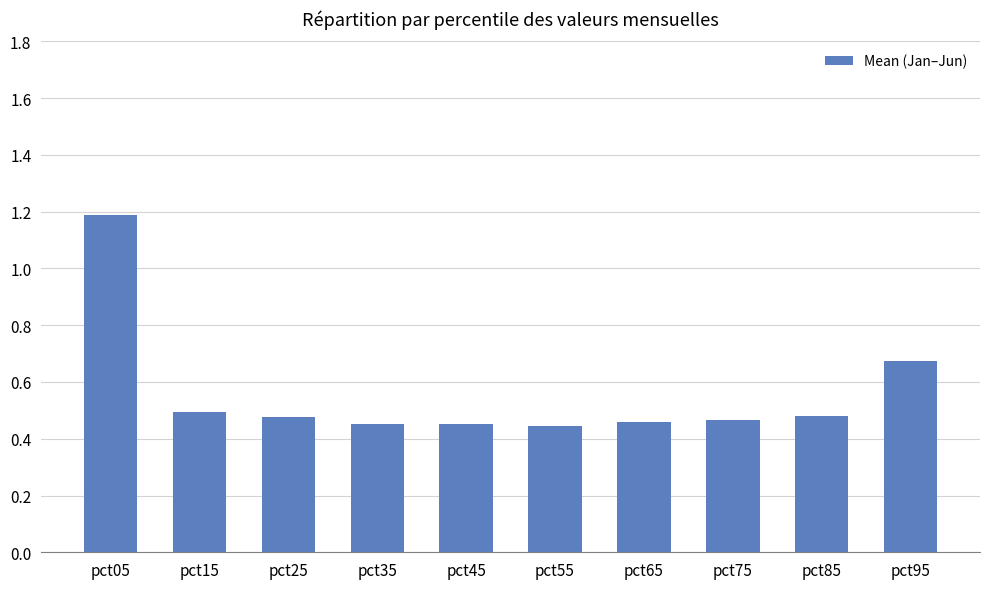

What is the value of the 1st bar from the left?

1.2